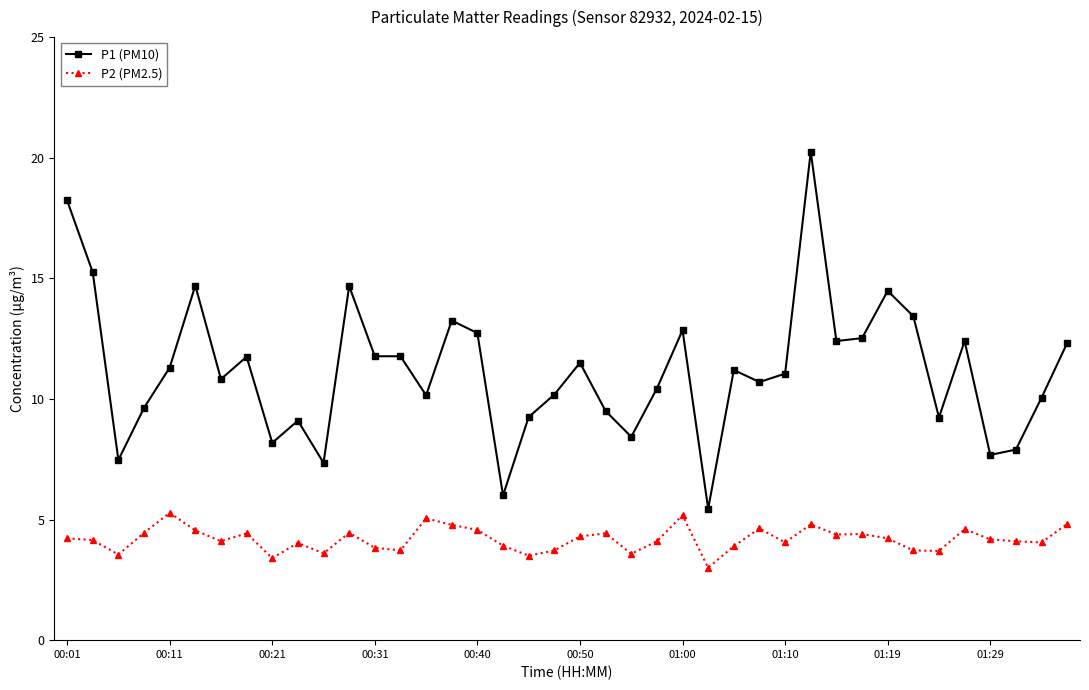

What is the value of the P1 (PM10) point at the 7th from the left?

10.8